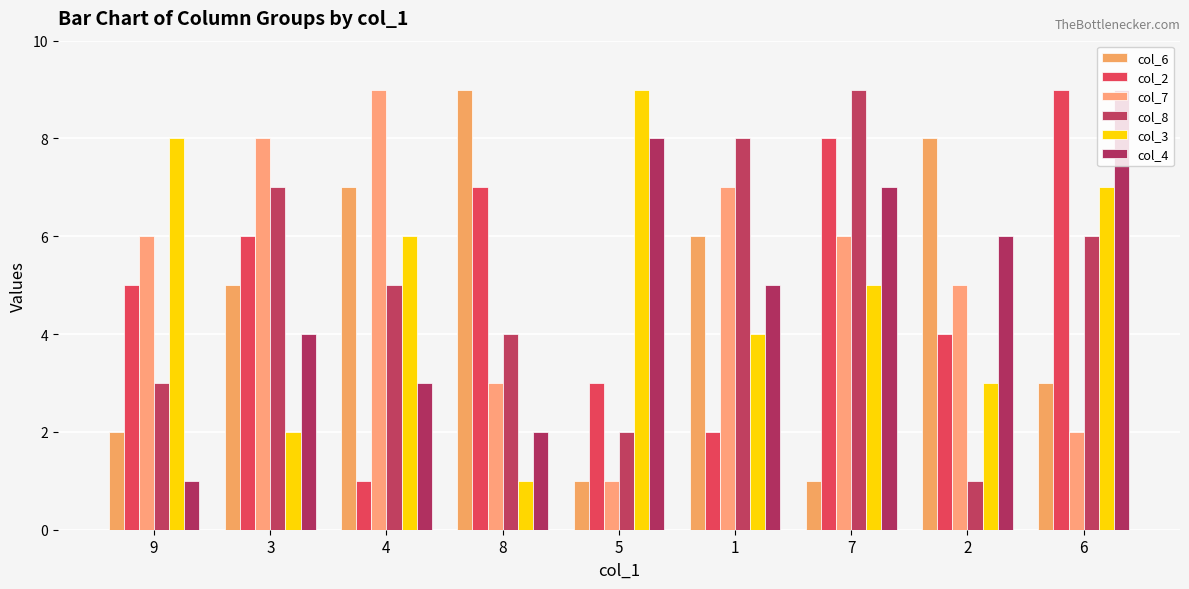

What is the sum of the col_3 values at 5 and 8?

10